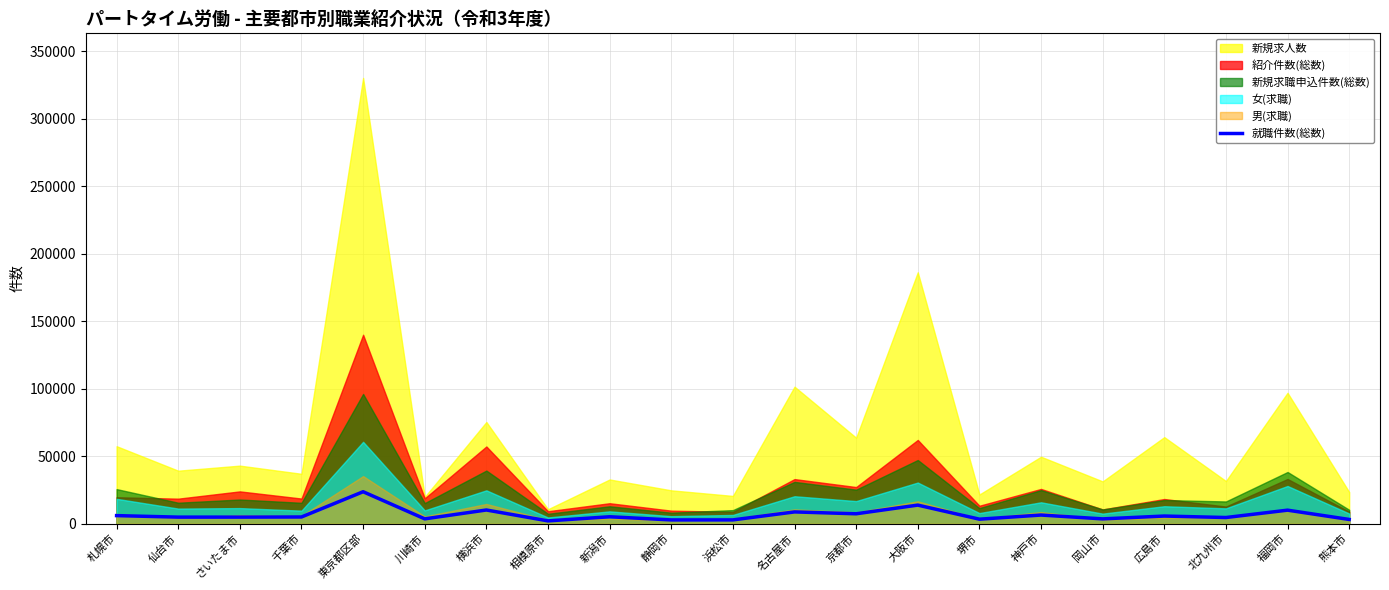

What is the sum of the values at 静岡市 and 新潟市?

7882